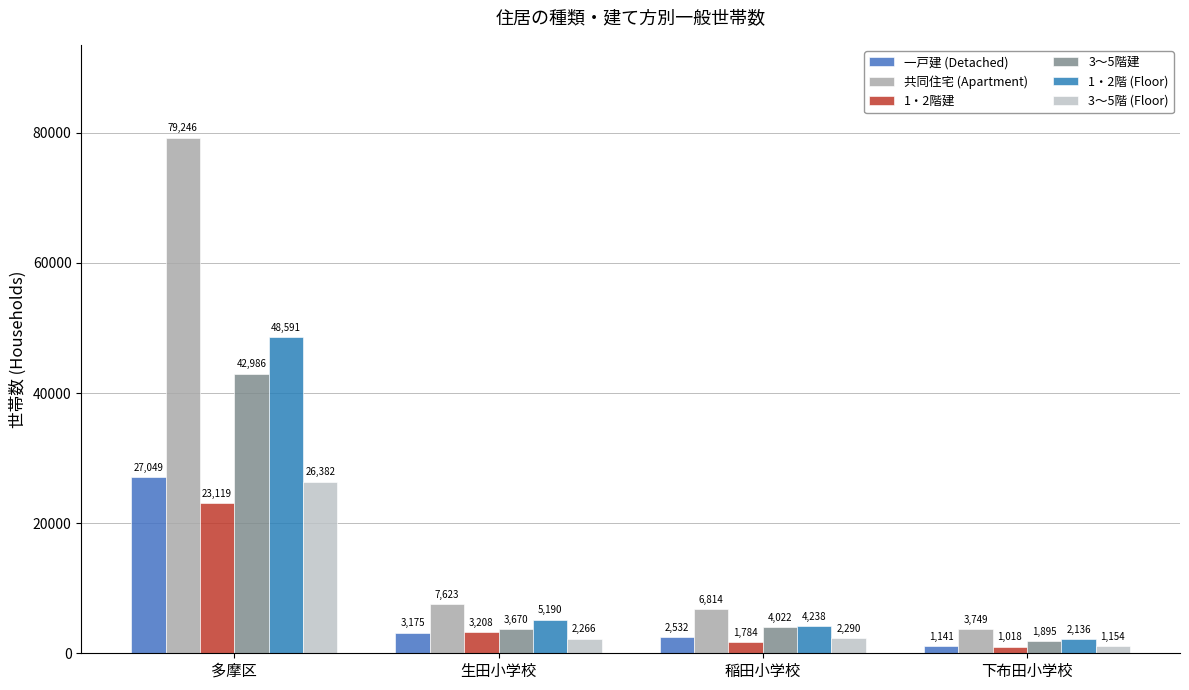

Is it true that 3～5階 (Floor) equals 2290 at 稲田小学校?

True